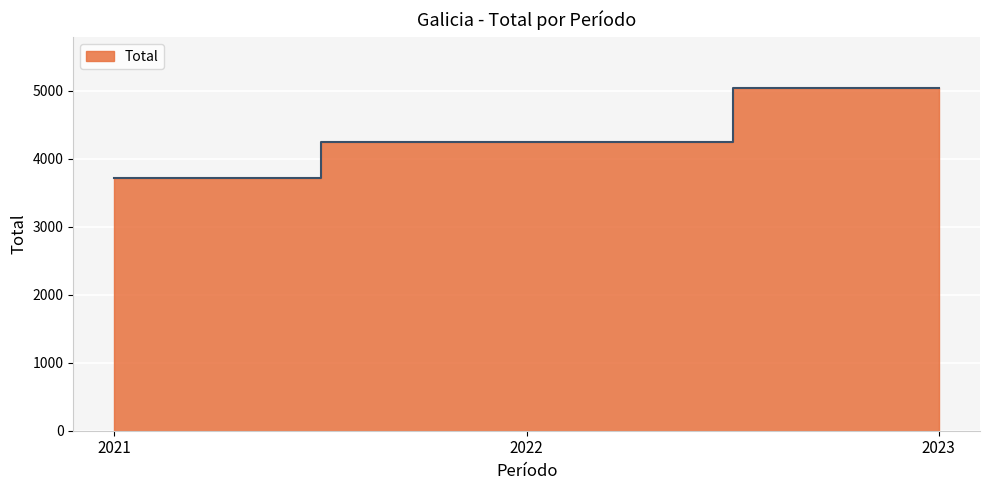

Reading left to right, transcribe all the data shown in this chart.

2021=3721	2022=4246	2023=5035